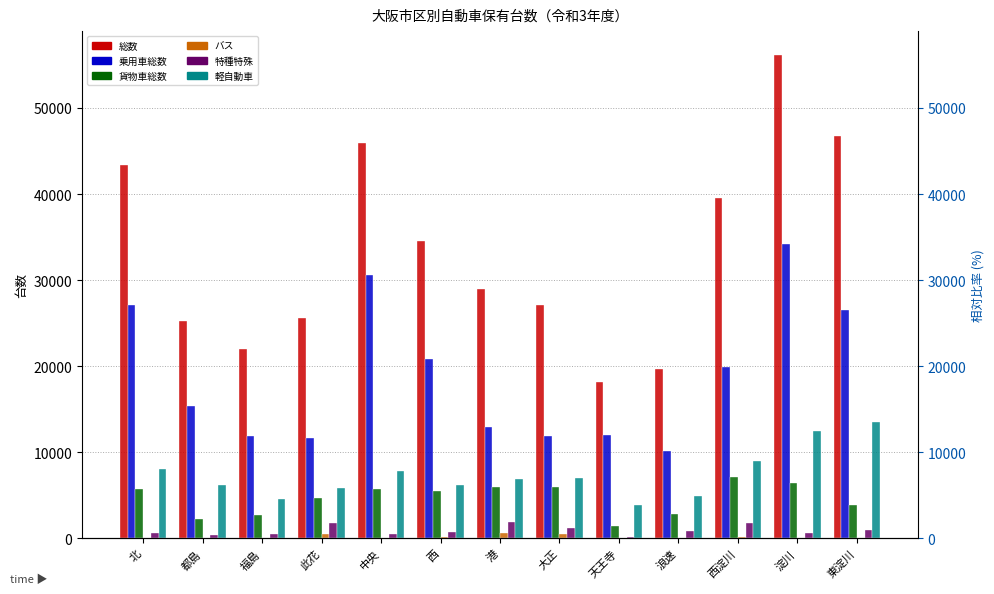

How many values in the 乗用車総数 series exceed 15426?

6